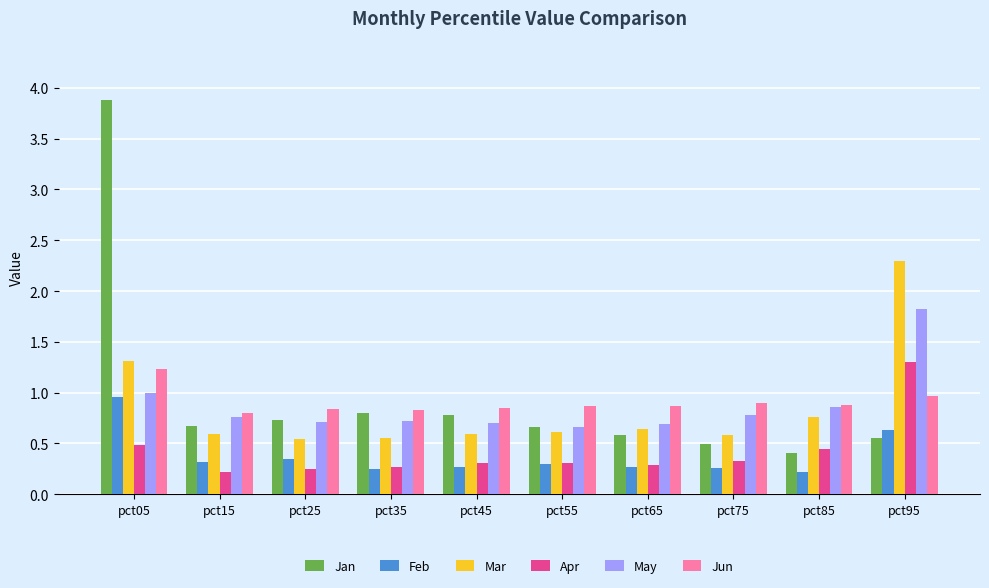

Which series has the widest spread of values?

Jan